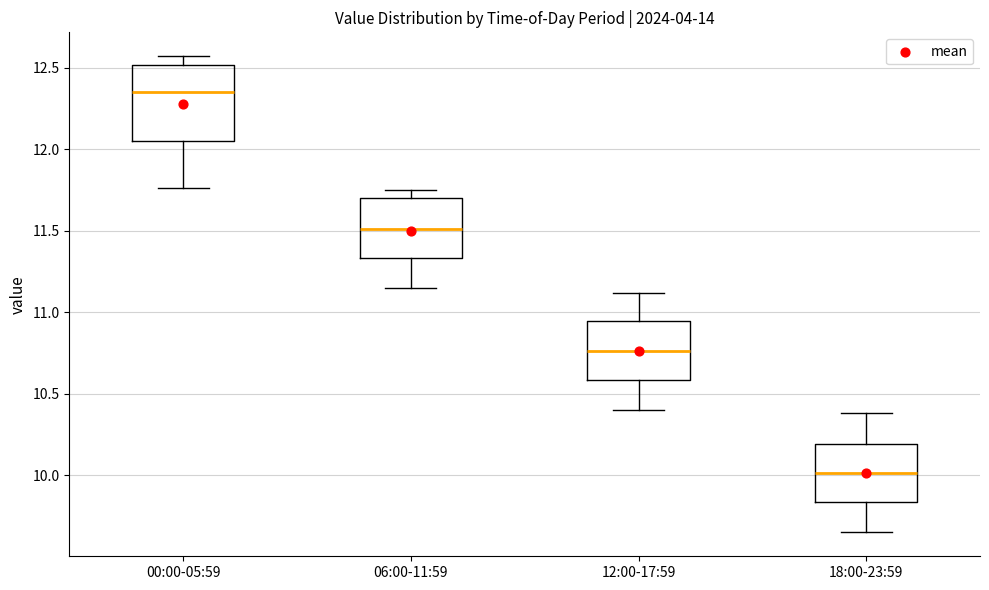

Where is the upper edge of the box for 12:00-17:59 on the y-axis? The values are not printed on the chart, so give them approximately, as read against the axis.

10.95